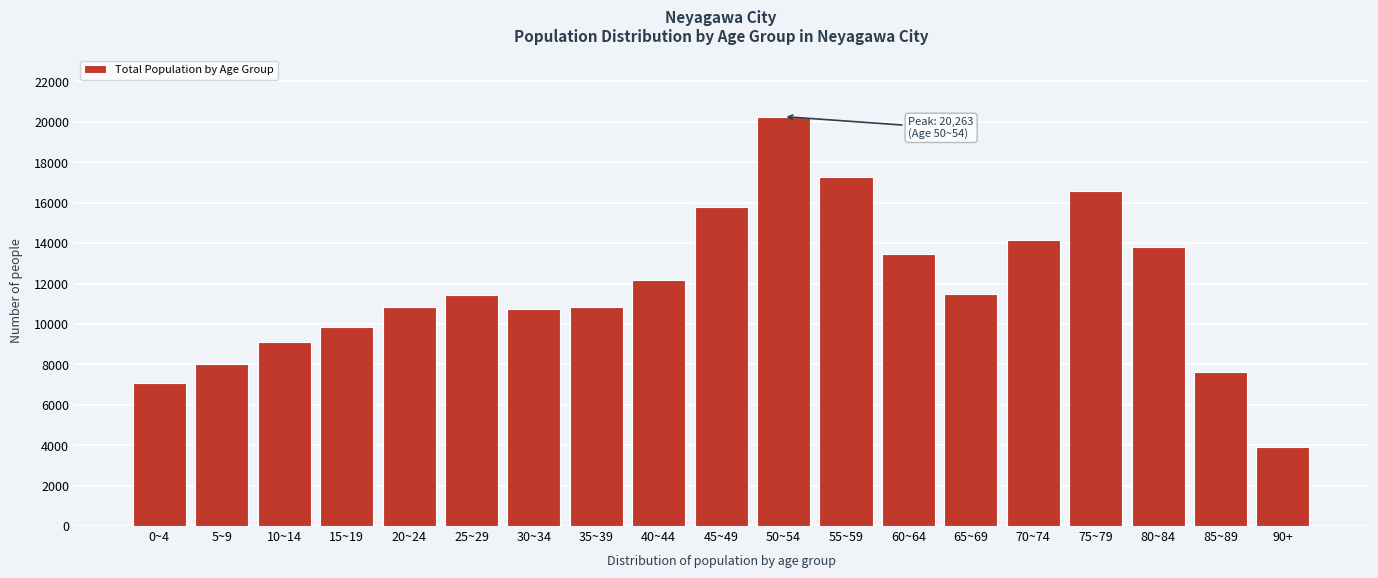

What value does the data have at 15~19?

9854